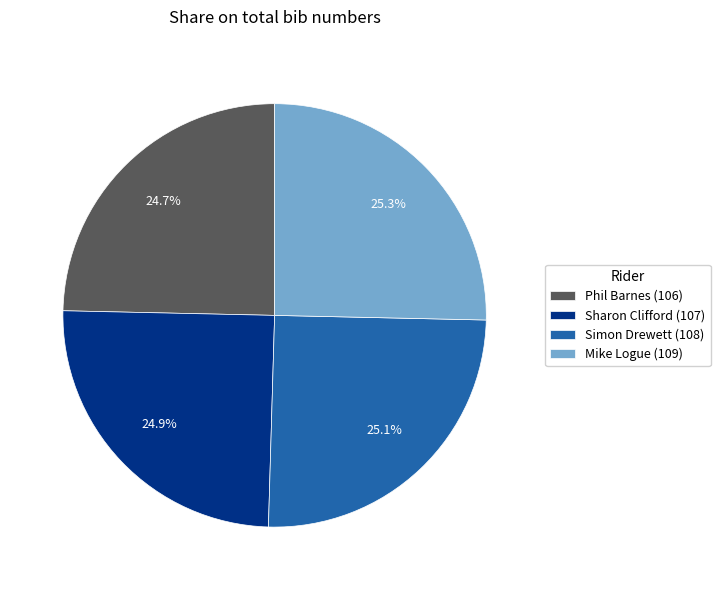

Approximately how many times larger is the value at Simon Drewett (108) compared to Mike Logue (109)?

1.0